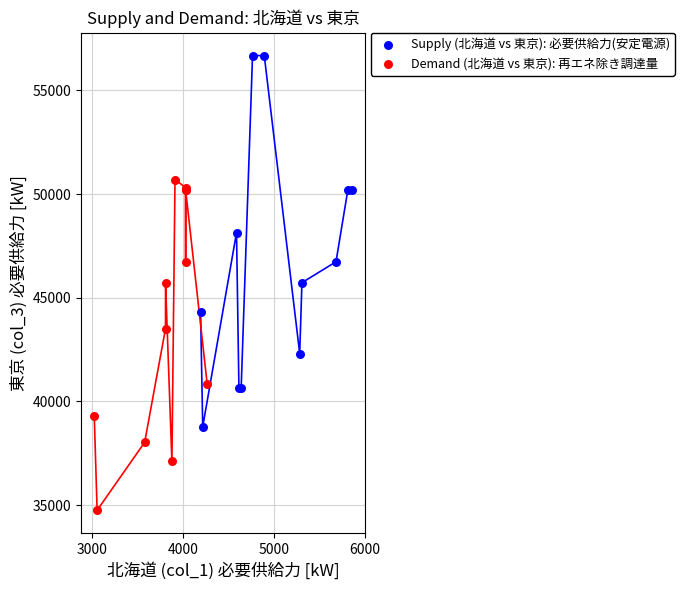

What are all the series names shown in the legend?

Supply (北海道 vs 東京): 必要供給力(安定電源), Demand (北海道 vs 東京): 再エネ除き調達量